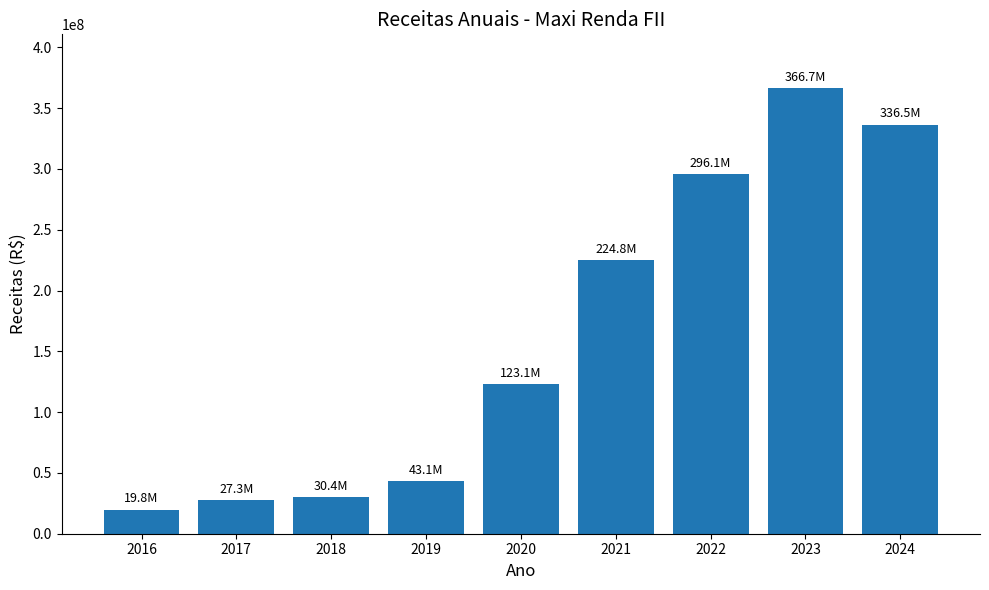

What is the smallest value displayed?

19841017.0